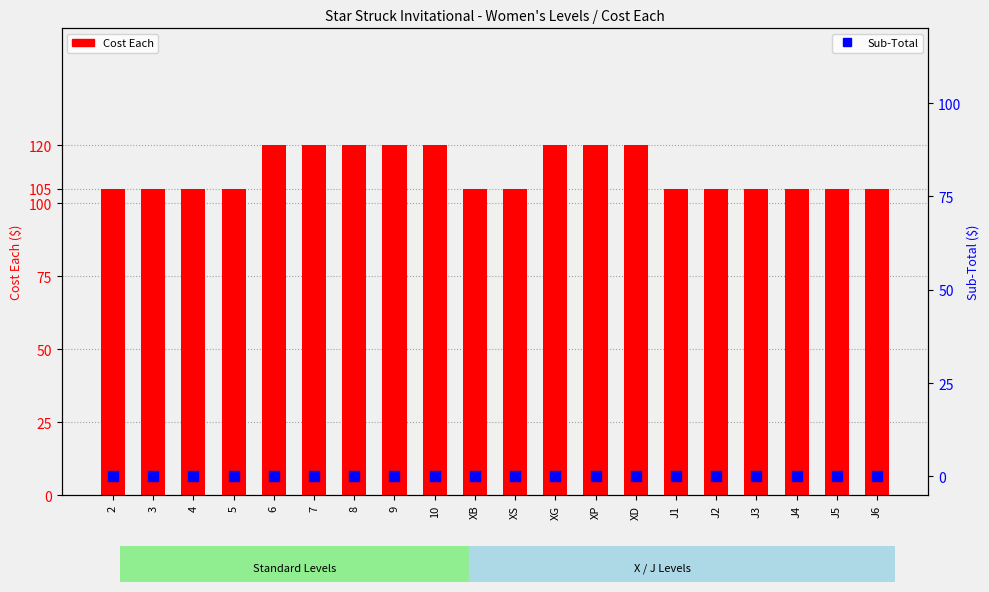

Which series has the largest total across all categories?

Cost Each